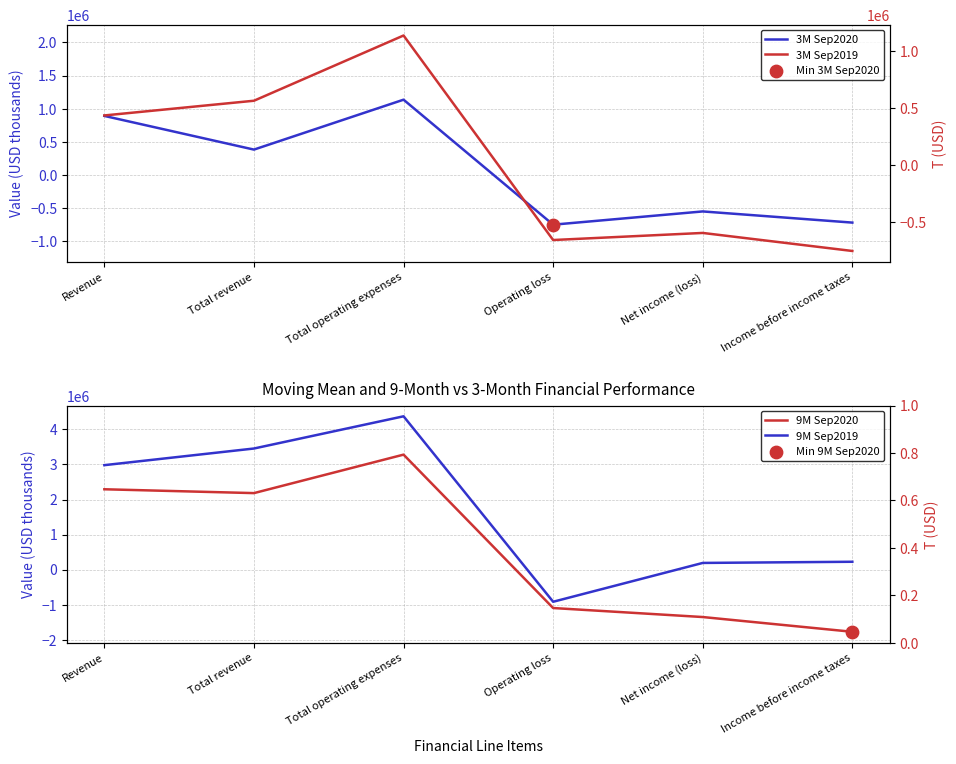

Is the value of 3M Sep2020 at Operating loss greater than the value of 3M Sep2019 at Total revenue?

No